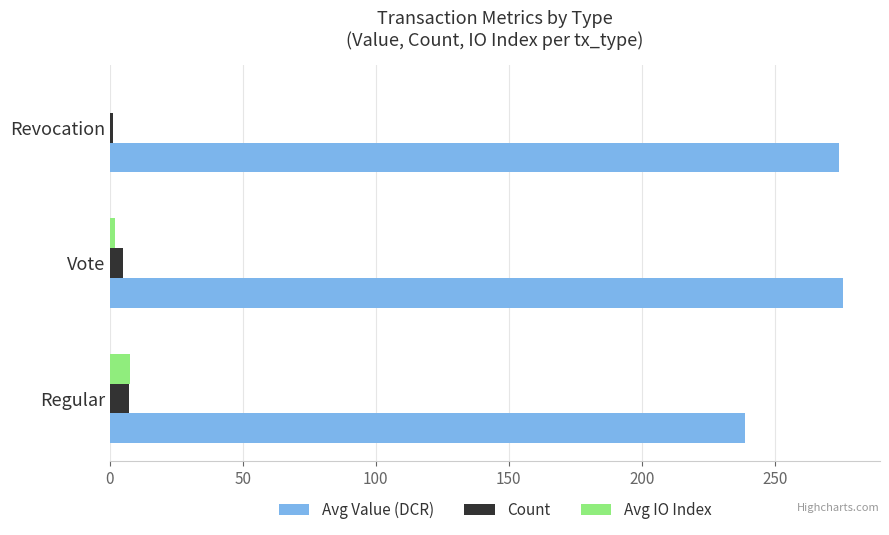

Which series changed the most between Regular and Revocation?

Avg Value (DCR)